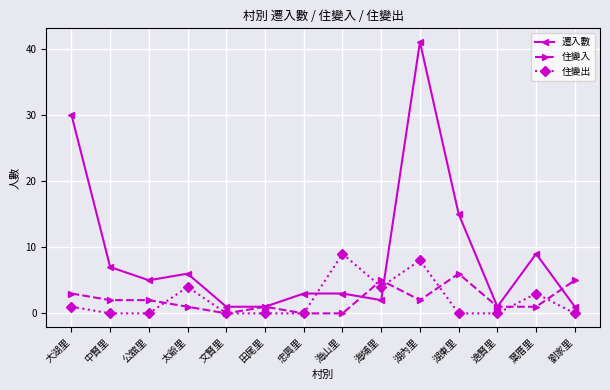

Reading left to right, transcribe all the data shown in this chart.

遷入數: 30	7	5	6	1	1	3	3	2	41	15	1	9	1
住變入: 3	2	2	1	0	1	0	0	5	2	6	1	1	5
住變出: 1	0	0	4	0	0	0	9	4	8	0	0	3	0